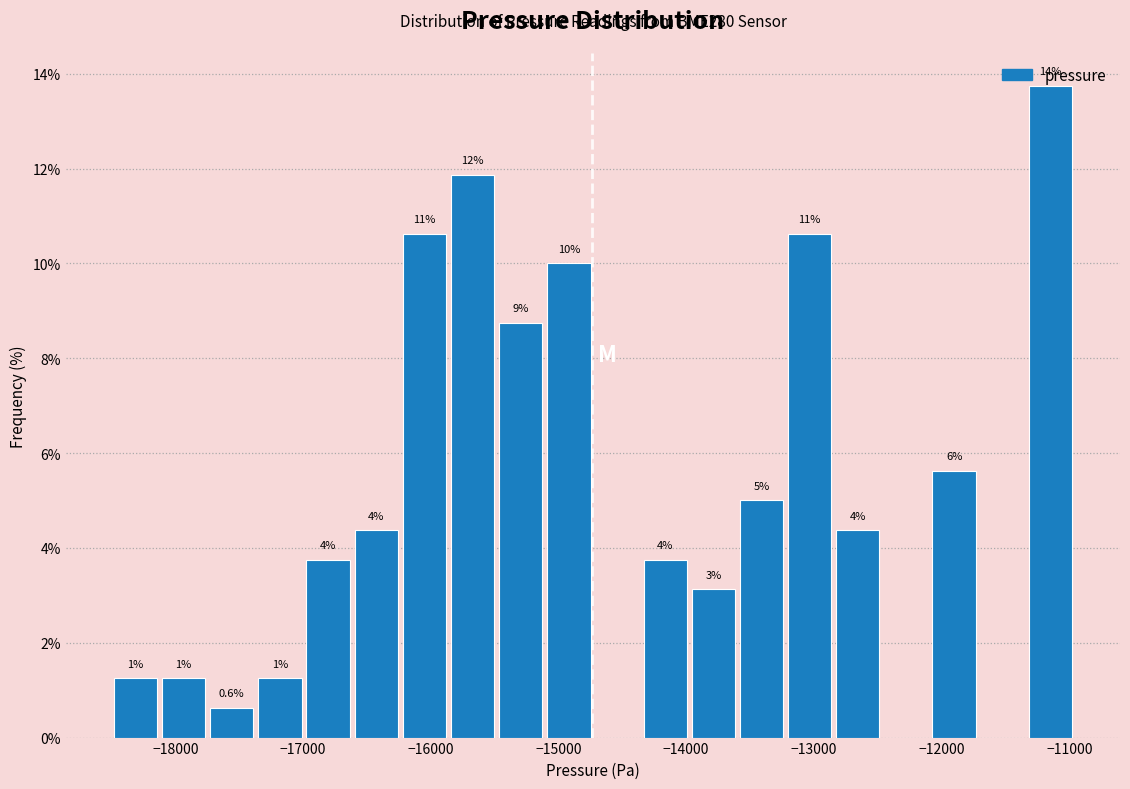

Read against the x-axis, roughly where is the centre of the tallest bar?

-11100